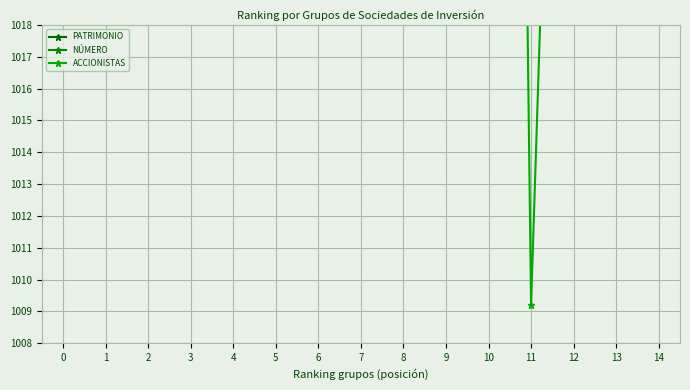

Which series has the largest total across all categories?

PATRIMONIO